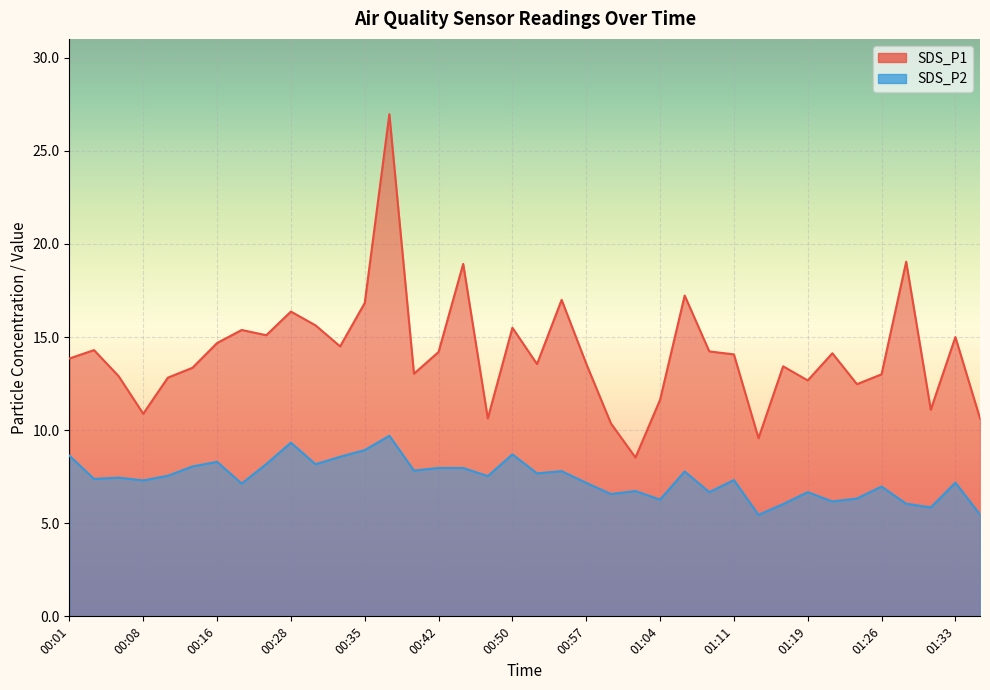

Where is SDS_P1 nearest to the value 17?

00:54